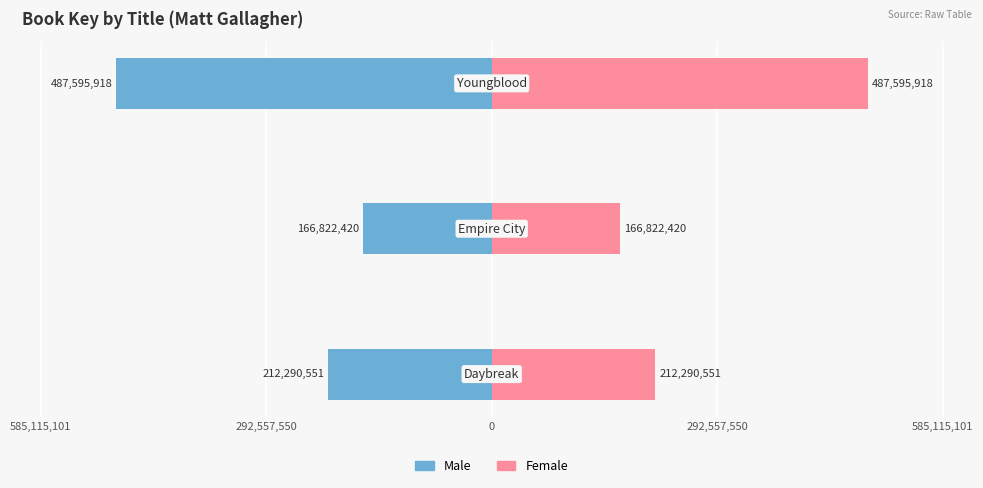

What are all the series names shown in the legend?

Male, Female